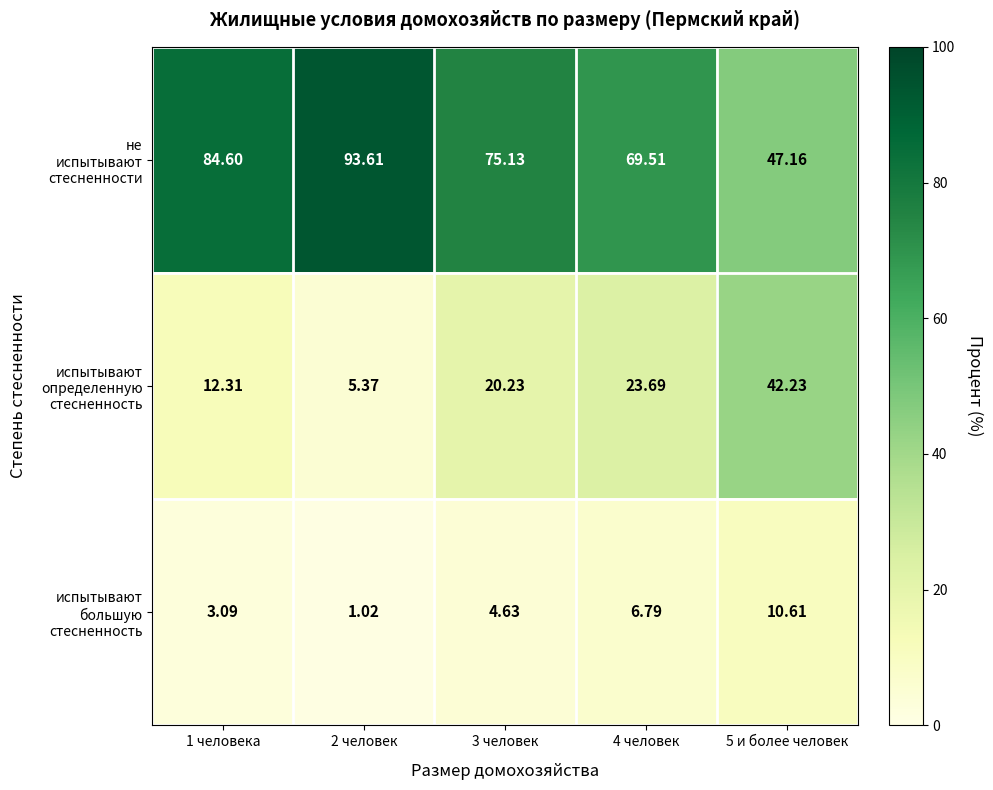

Which label corresponds to the smallest value in the chart?

2 человек